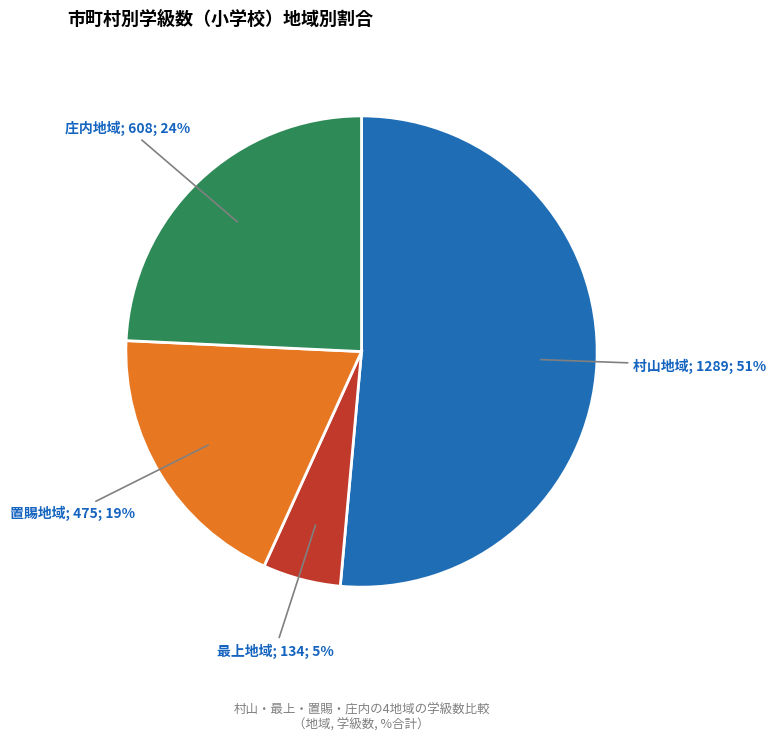

To the nearest percent, what is the difference between the largest and smallest slice percentages?

46%